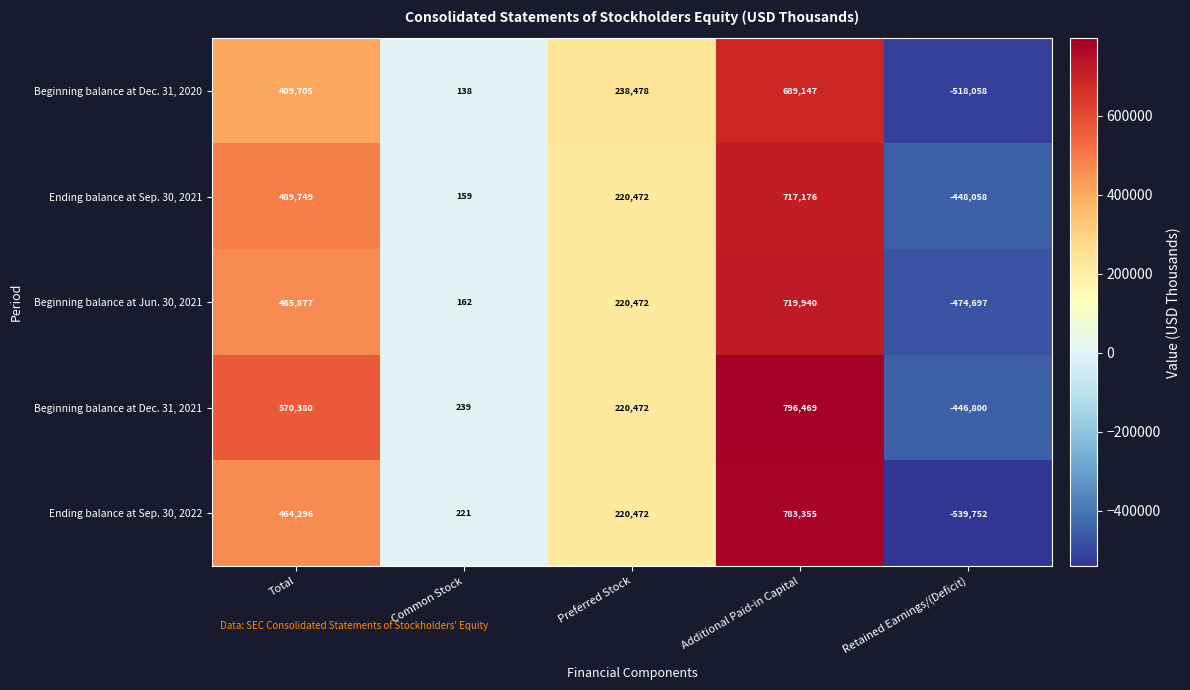

Which series has the widest spread of values?

Ending balance at Sep. 30, 2022